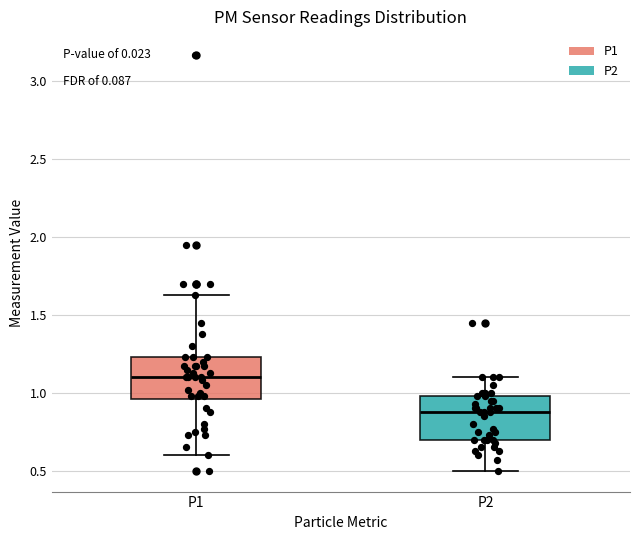

Reading left to right, read every box against the y-axis: the position of its median line, the range the box covers, and the ends of its whiskers. The values are not printed on the chart, so give them approximately, as read against the axis.

P1: median 1.10, box 0.95 to 1.25, whiskers 0.60 to 1.65
P2: median 0.90, box 0.70 to 1.00, whiskers 0.50 to 1.10